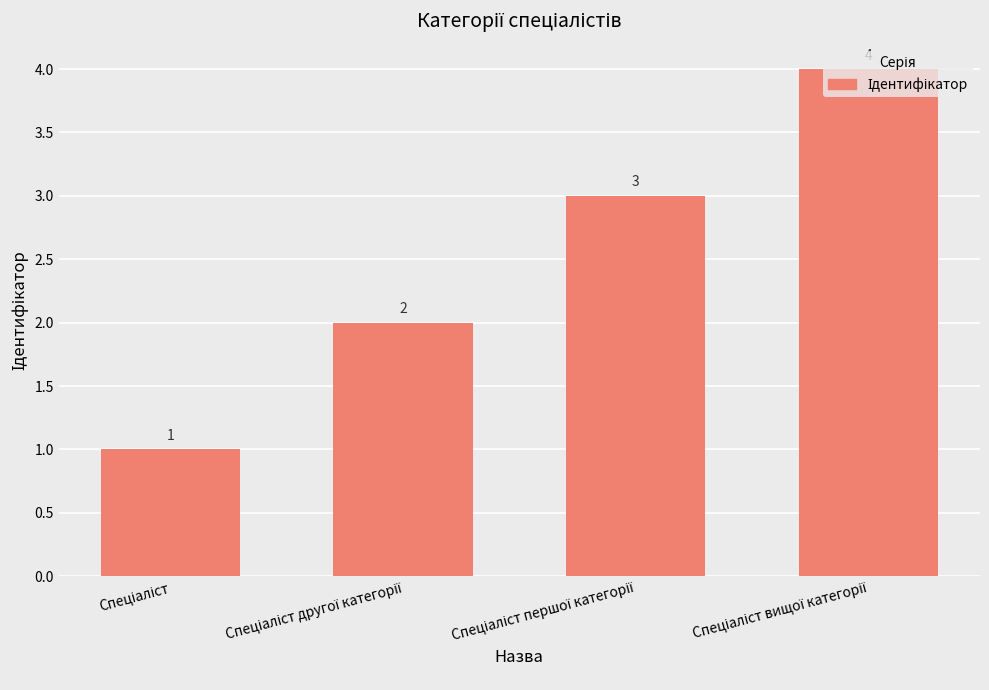

What is the sum of all values?

10